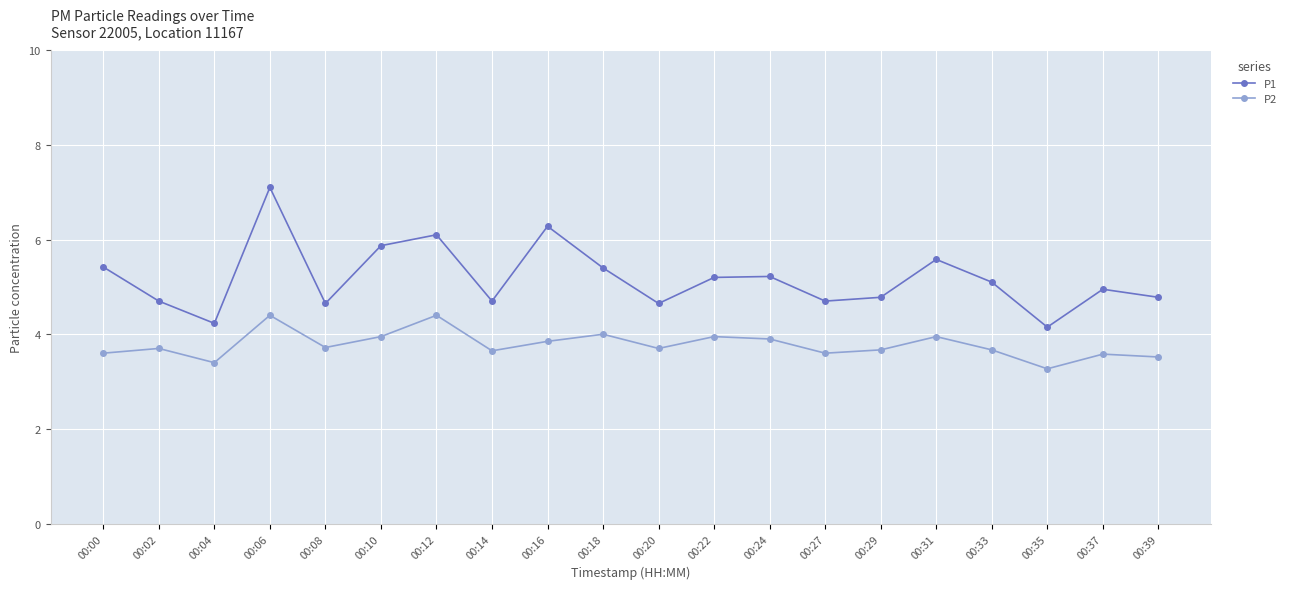

What is the spread (max minus min) of values at 00:33?

1.4